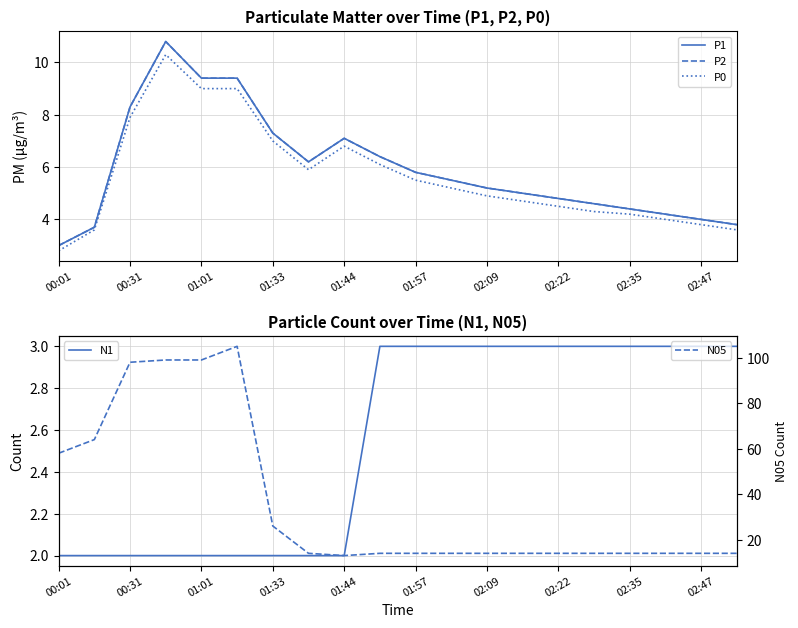

What is the minimum value for N05?

13